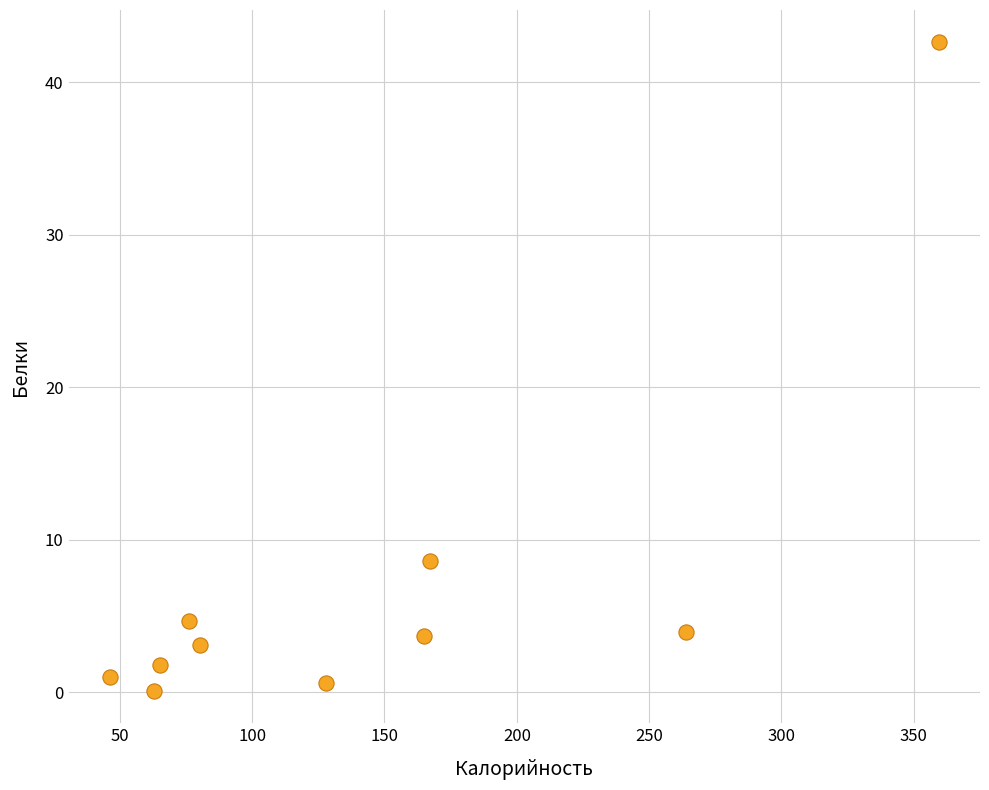

What Y value in the scatter plot is closest to 21?

8.6